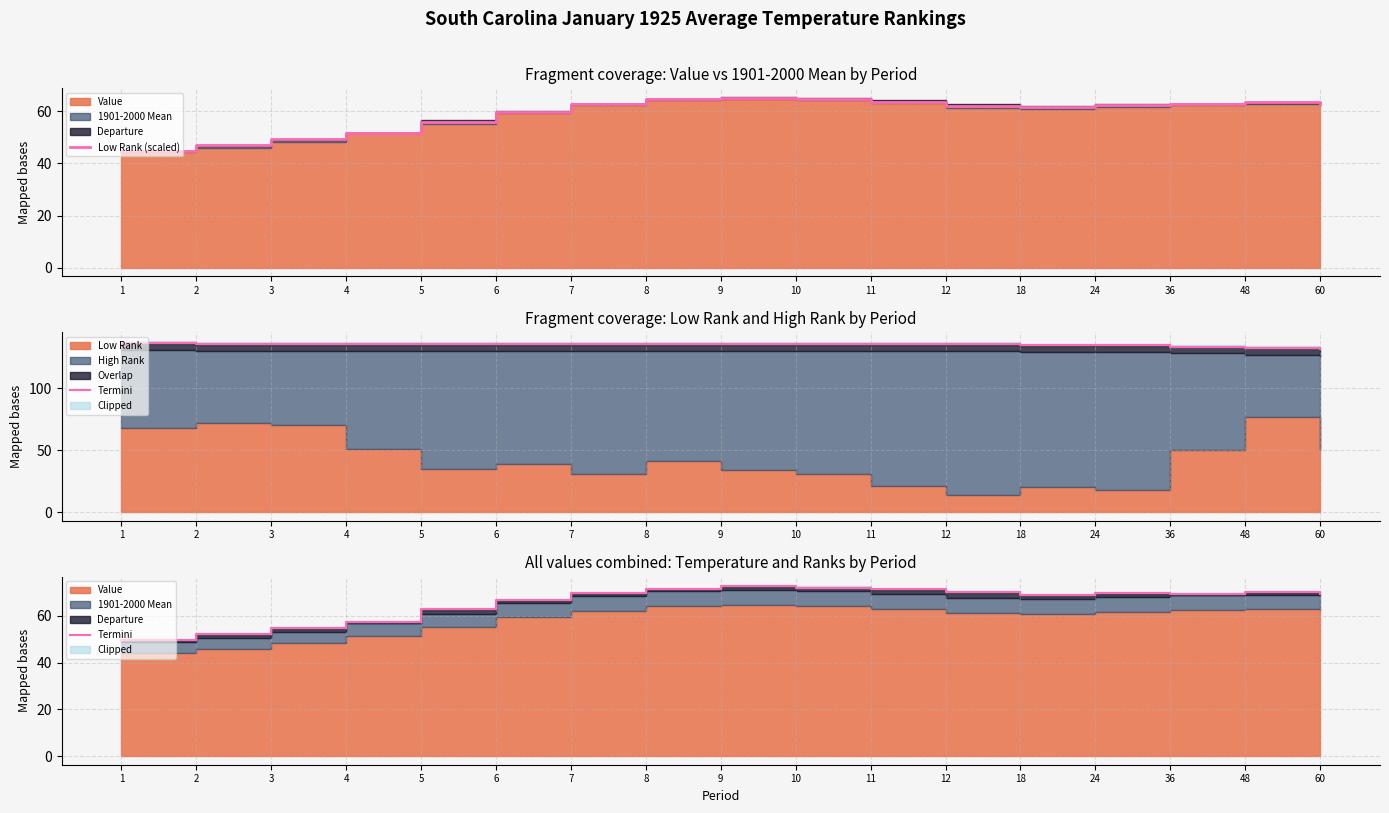

What is the average value of the Low Rank (scaled) series?

59.1